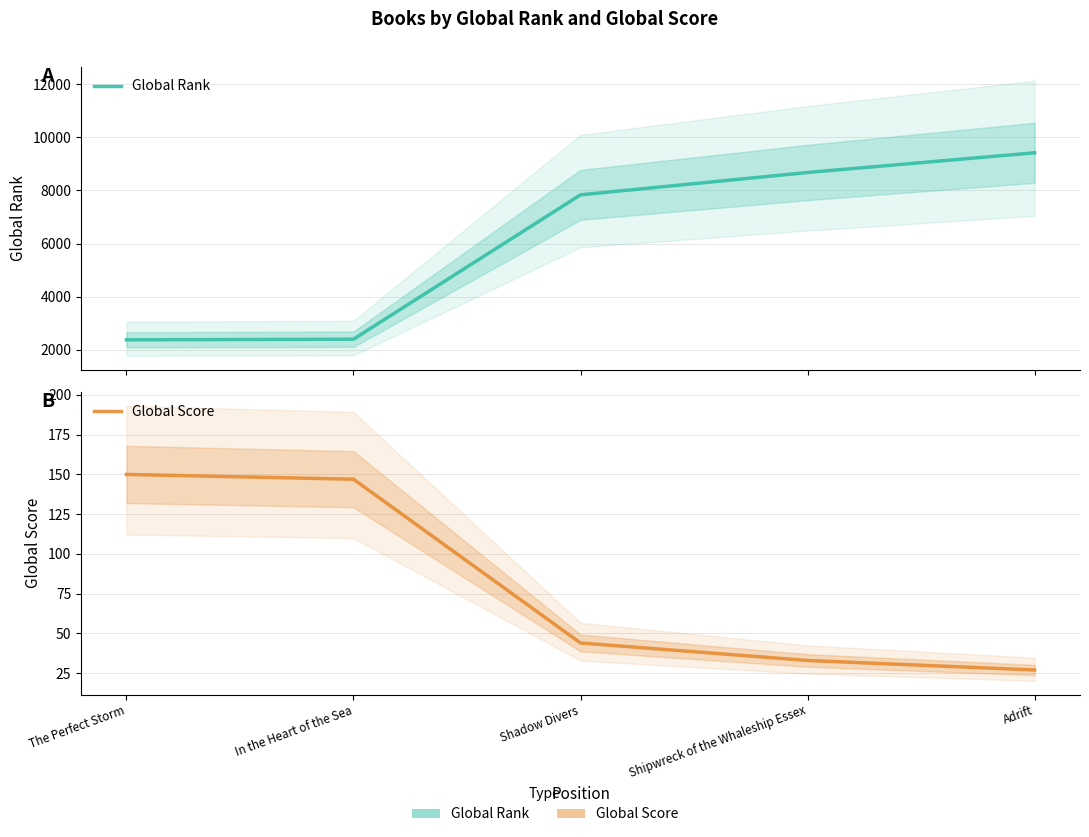

True or false: Global Rank has more than 1 interior local peaks.

False